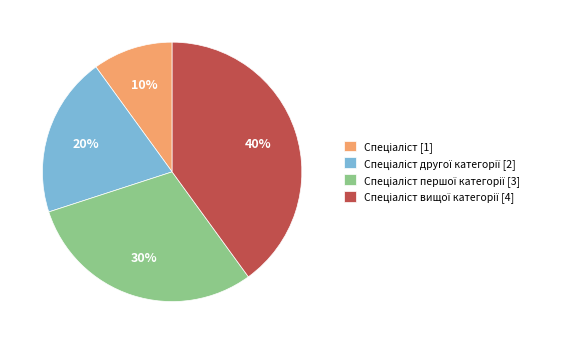

Does any single category account for the majority?

No